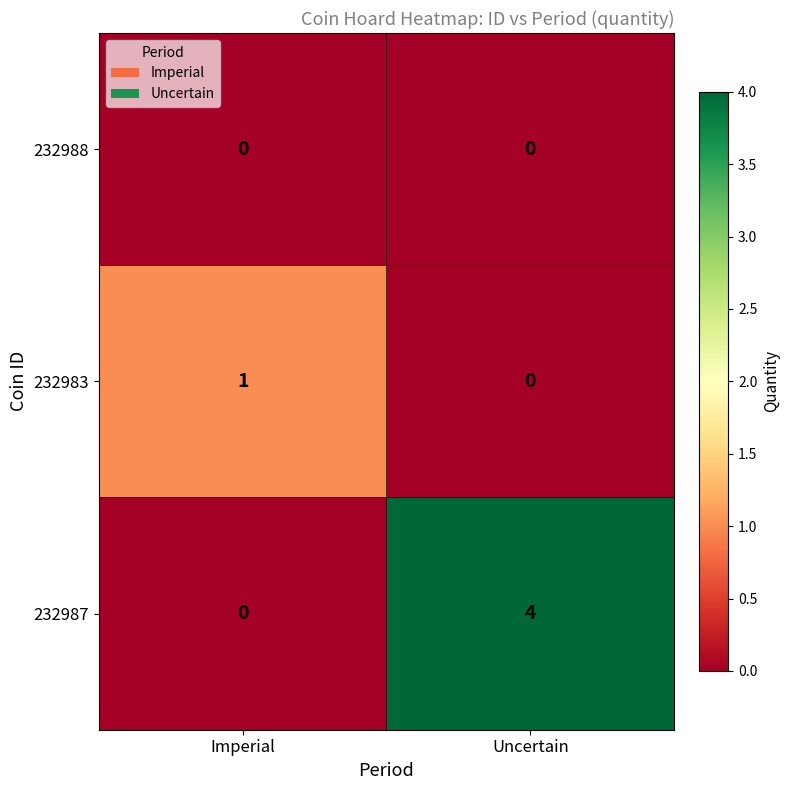

True or false: 232987 has a value of 0 at Imperial.

True